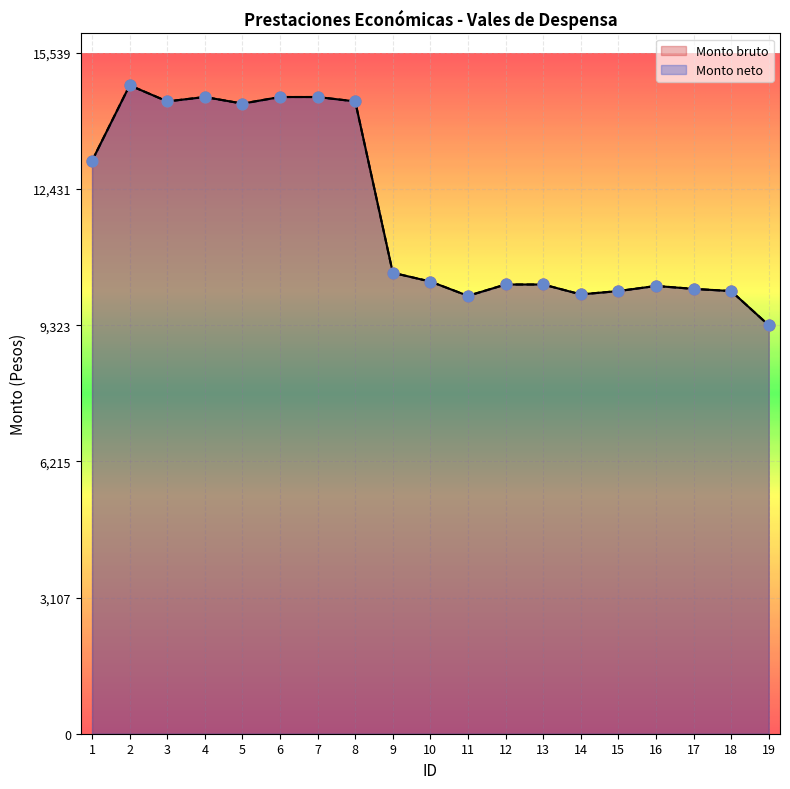

Which series contains the lowest Y value?

Monto bruto